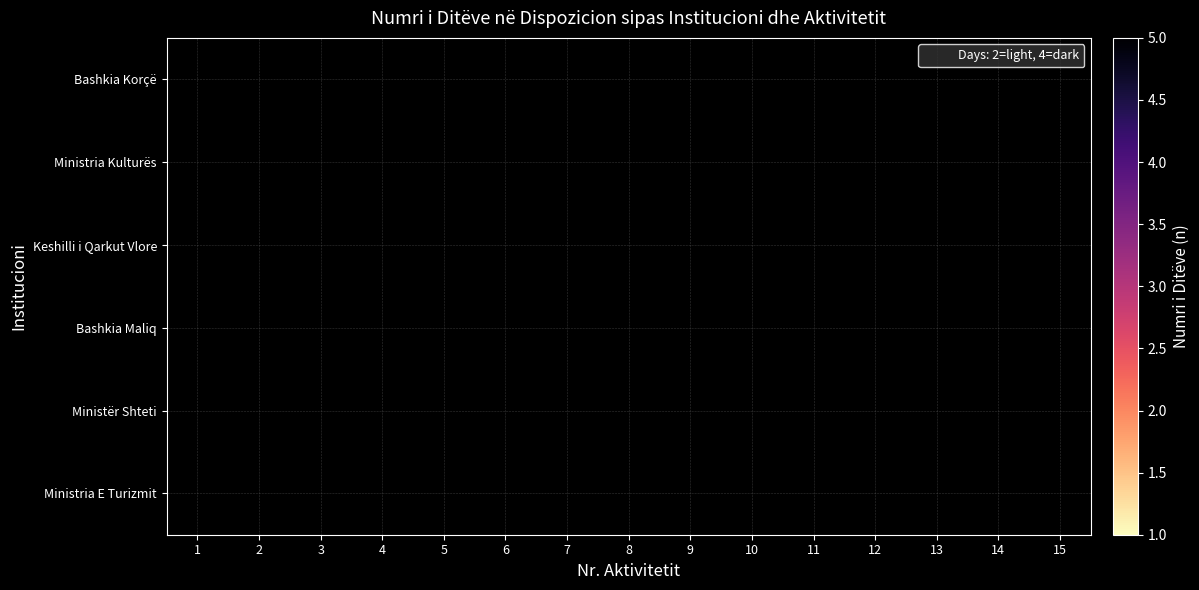

At which category does the chart reach its peak across all series?

15